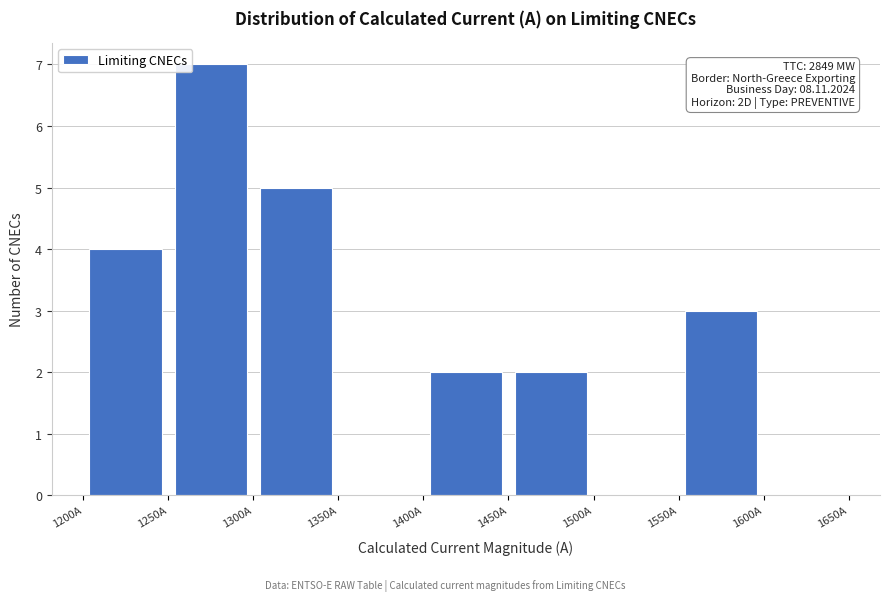

Over which range of the x-axis is the bar tallest?

1250 to 1300